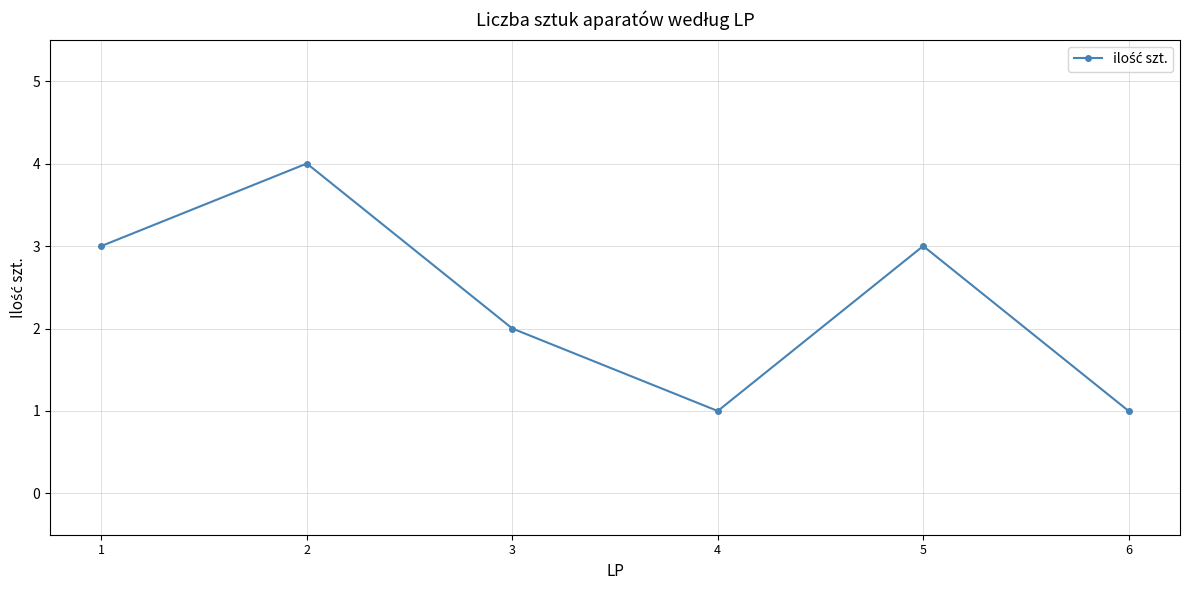

How many interior local valleys (lower than both neighbors) does the data have?

1